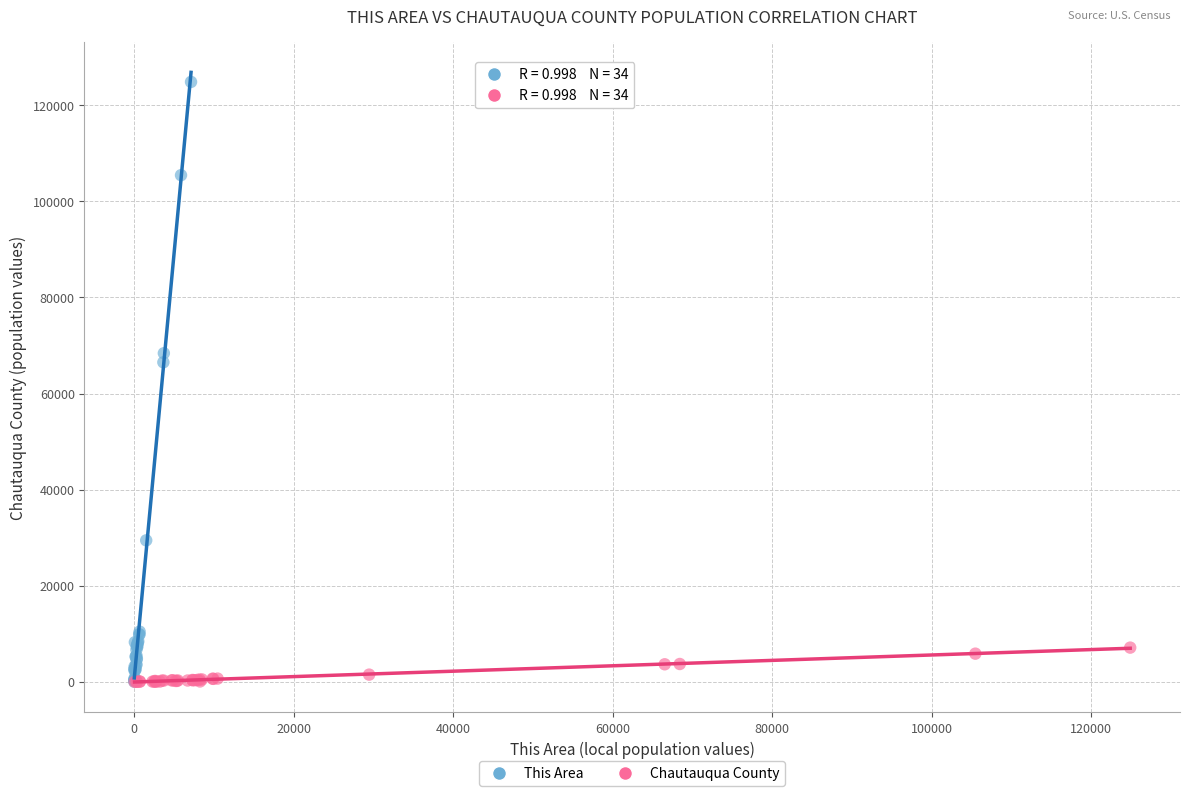

Which series has the widest spread of Y values?

This Area